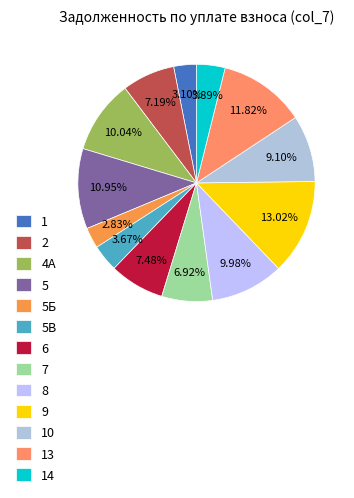

How much of the chart is everything except 1?

96.9%